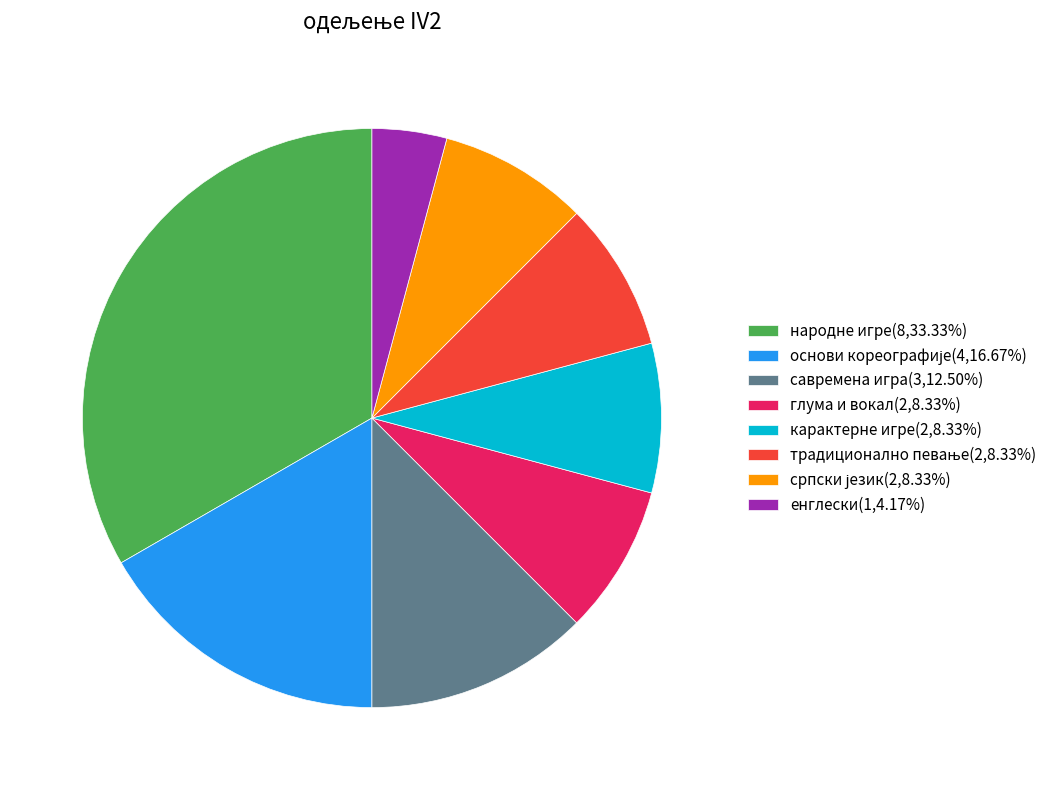

How many segments does this pie chart have?

8